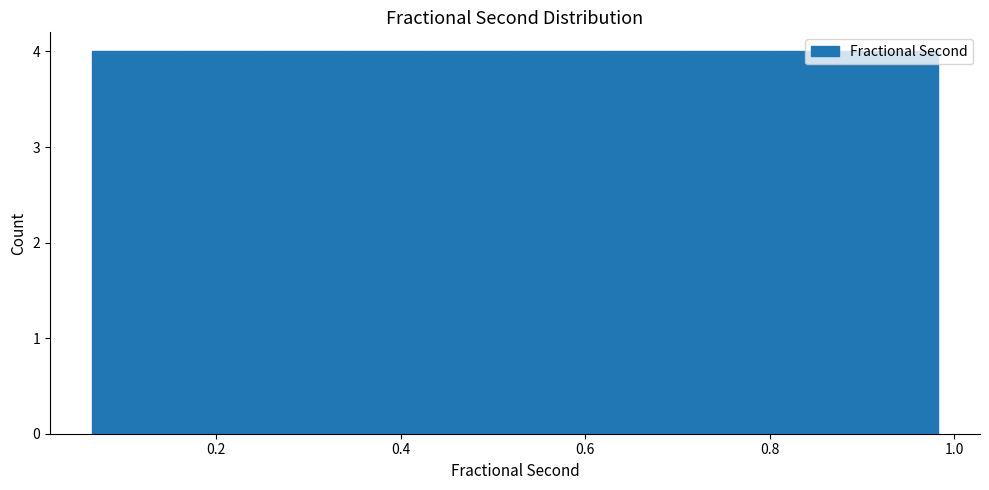

Reading left to right, transcribe this chart: for each bar, give the range it covers on the x-axis and its height. Neither the bar edges nor the heights are printed on the chart, so give them approximately, as read against the axes.

0.06 to 0.16: 4
0.16 to 0.24: 4
0.24 to 0.34: 4
0.34 to 0.44: 4
0.44 to 0.52: 4
0.52 to 0.62: 4
0.62 to 0.70: 4
0.70 to 0.80: 4
0.80 to 0.90: 4
0.90 to 0.98: 4